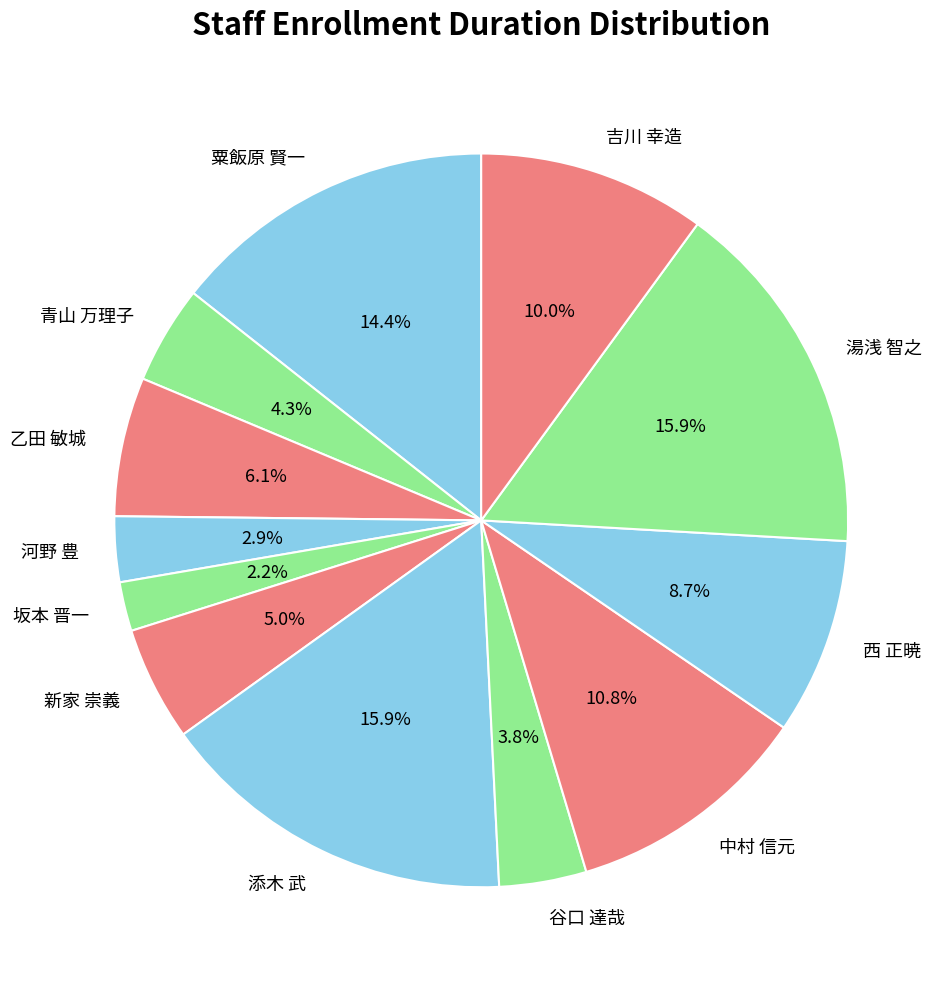

What percentage do 西 正暁 and 新家 崇義 together represent?

13.7%